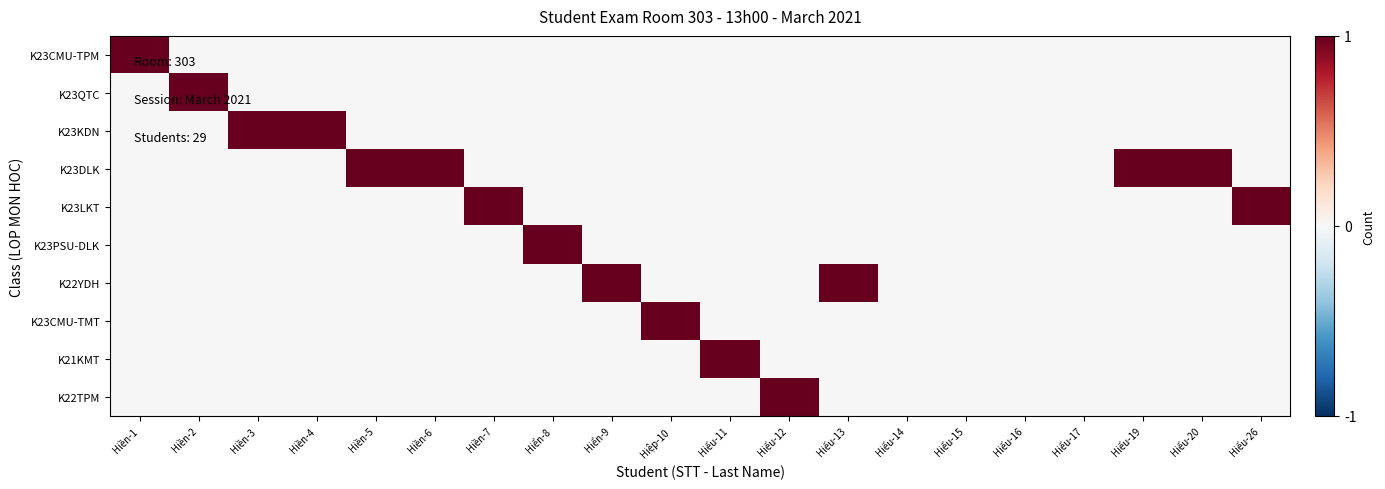

Reading left to right, transcribe all the data shown in this chart.

K23CMU-TPM: Hiền-1=1	Hiền-2=0	Hiền-3=0	Hiền-4=0	Hiền-5=0	Hiền-6=0	Hiền-7=0	Hiển-8=0	Hiển-9=0	Hiệp-10=0	Hiếu-11=0	Hiếu-12=0	Hiếu-13=0	Hiếu-14=0	Hiếu-15=0	Hiếu-16=0	Hiếu-17=0	Hiếu-19=0	Hiếu-20=0	Hiếu-26=0
K23QTC: Hiền-1=0	Hiền-2=1	Hiền-3=0	Hiền-4=0	Hiền-5=0	Hiền-6=0	Hiền-7=0	Hiển-8=0	Hiển-9=0	Hiệp-10=0	Hiếu-11=0	Hiếu-12=0	Hiếu-13=0	Hiếu-14=0	Hiếu-15=0	Hiếu-16=0	Hiếu-17=0	Hiếu-19=0	Hiếu-20=0	Hiếu-26=0
K23KDN: Hiền-1=0	Hiền-2=0	Hiền-3=1	Hiền-4=1	Hiền-5=0	Hiền-6=0	Hiền-7=0	Hiển-8=0	Hiển-9=0	Hiệp-10=0	Hiếu-11=0	Hiếu-12=0	Hiếu-13=0	Hiếu-14=0	Hiếu-15=0	Hiếu-16=0	Hiếu-17=0	Hiếu-19=0	Hiếu-20=0	Hiếu-26=0
K23DLK: Hiền-1=0	Hiền-2=0	Hiền-3=0	Hiền-4=0	Hiền-5=1	Hiền-6=1	Hiền-7=0	Hiển-8=0	Hiển-9=0	Hiệp-10=0	Hiếu-11=0	Hiếu-12=0	Hiếu-13=0	Hiếu-14=0	Hiếu-15=0	Hiếu-16=0	Hiếu-17=0	Hiếu-19=1	Hiếu-20=1	Hiếu-26=0
K23LKT: Hiền-1=0	Hiền-2=0	Hiền-3=0	Hiền-4=0	Hiền-5=0	Hiền-6=0	Hiền-7=1	Hiển-8=0	Hiển-9=0	Hiệp-10=0	Hiếu-11=0	Hiếu-12=0	Hiếu-13=0	Hiếu-14=0	Hiếu-15=0	Hiếu-16=0	Hiếu-17=0	Hiếu-19=0	Hiếu-20=0	Hiếu-26=1
K23PSU-DLK: Hiền-1=0	Hiền-2=0	Hiền-3=0	Hiền-4=0	Hiền-5=0	Hiền-6=0	Hiền-7=0	Hiển-8=1	Hiển-9=0	Hiệp-10=0	Hiếu-11=0	Hiếu-12=0	Hiếu-13=0	Hiếu-14=0	Hiếu-15=0	Hiếu-16=0	Hiếu-17=0	Hiếu-19=0	Hiếu-20=0	Hiếu-26=0
K22YDH: Hiền-1=0	Hiền-2=0	Hiền-3=0	Hiền-4=0	Hiền-5=0	Hiền-6=0	Hiền-7=0	Hiển-8=0	Hiển-9=1	Hiệp-10=0	Hiếu-11=0	Hiếu-12=0	Hiếu-13=1	Hiếu-14=0	Hiếu-15=0	Hiếu-16=0	Hiếu-17=0	Hiếu-19=0	Hiếu-20=0	Hiếu-26=0
K23CMU-TMT: Hiền-1=0	Hiền-2=0	Hiền-3=0	Hiền-4=0	Hiền-5=0	Hiền-6=0	Hiền-7=0	Hiển-8=0	Hiển-9=0	Hiệp-10=1	Hiếu-11=0	Hiếu-12=0	Hiếu-13=0	Hiếu-14=0	Hiếu-15=0	Hiếu-16=0	Hiếu-17=0	Hiếu-19=0	Hiếu-20=0	Hiếu-26=0
K21KMT: Hiền-1=0	Hiền-2=0	Hiền-3=0	Hiền-4=0	Hiền-5=0	Hiền-6=0	Hiền-7=0	Hiển-8=0	Hiển-9=0	Hiệp-10=0	Hiếu-11=1	Hiếu-12=0	Hiếu-13=0	Hiếu-14=0	Hiếu-15=0	Hiếu-16=0	Hiếu-17=0	Hiếu-19=0	Hiếu-20=0	Hiếu-26=0
K22TPM: Hiền-1=0	Hiền-2=0	Hiền-3=0	Hiền-4=0	Hiền-5=0	Hiền-6=0	Hiền-7=0	Hiển-8=0	Hiển-9=0	Hiệp-10=0	Hiếu-11=0	Hiếu-12=1	Hiếu-13=0	Hiếu-14=0	Hiếu-15=0	Hiếu-16=0	Hiếu-17=0	Hiếu-19=0	Hiếu-20=0	Hiếu-26=0